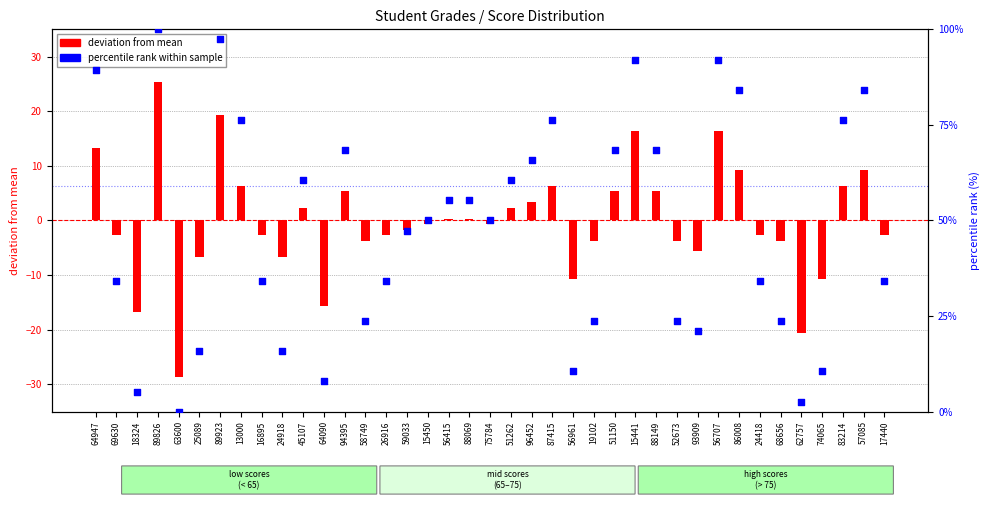

At which category is the sum across all series the highest?

89826